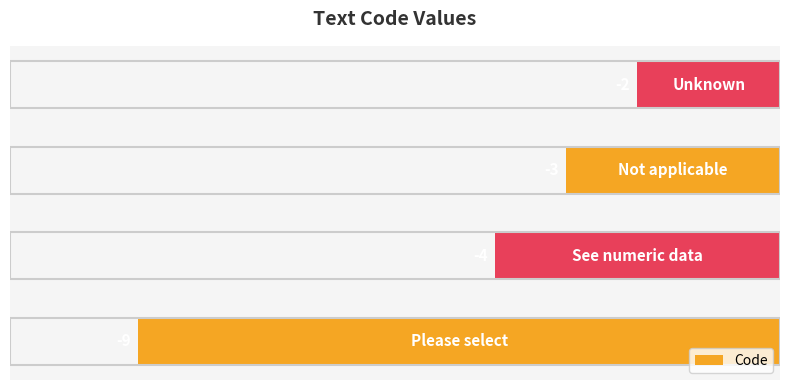

What is the difference between the maximum and minimum values?

7